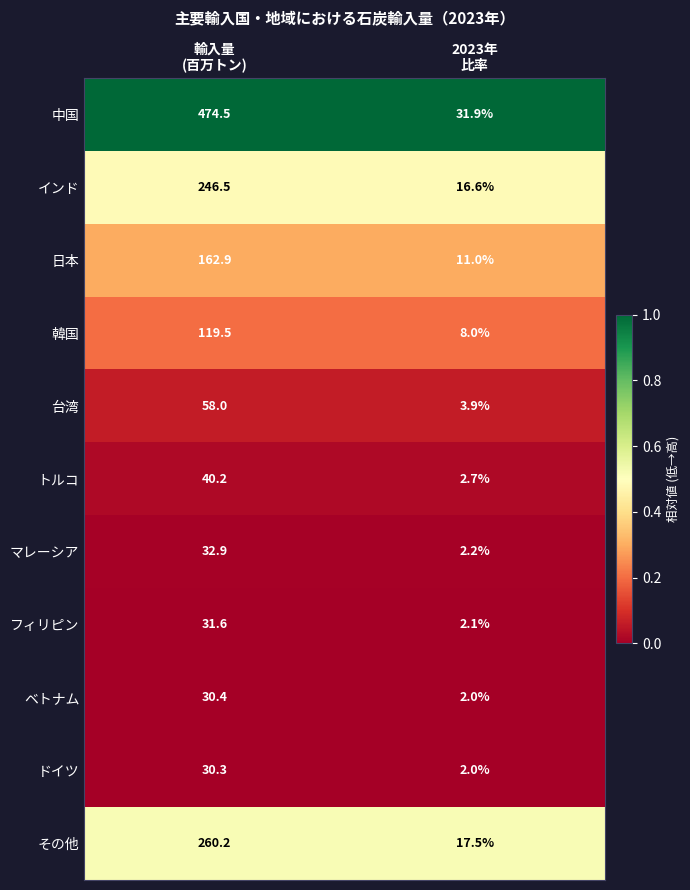

What is the sum of all 日本 values?

173.9